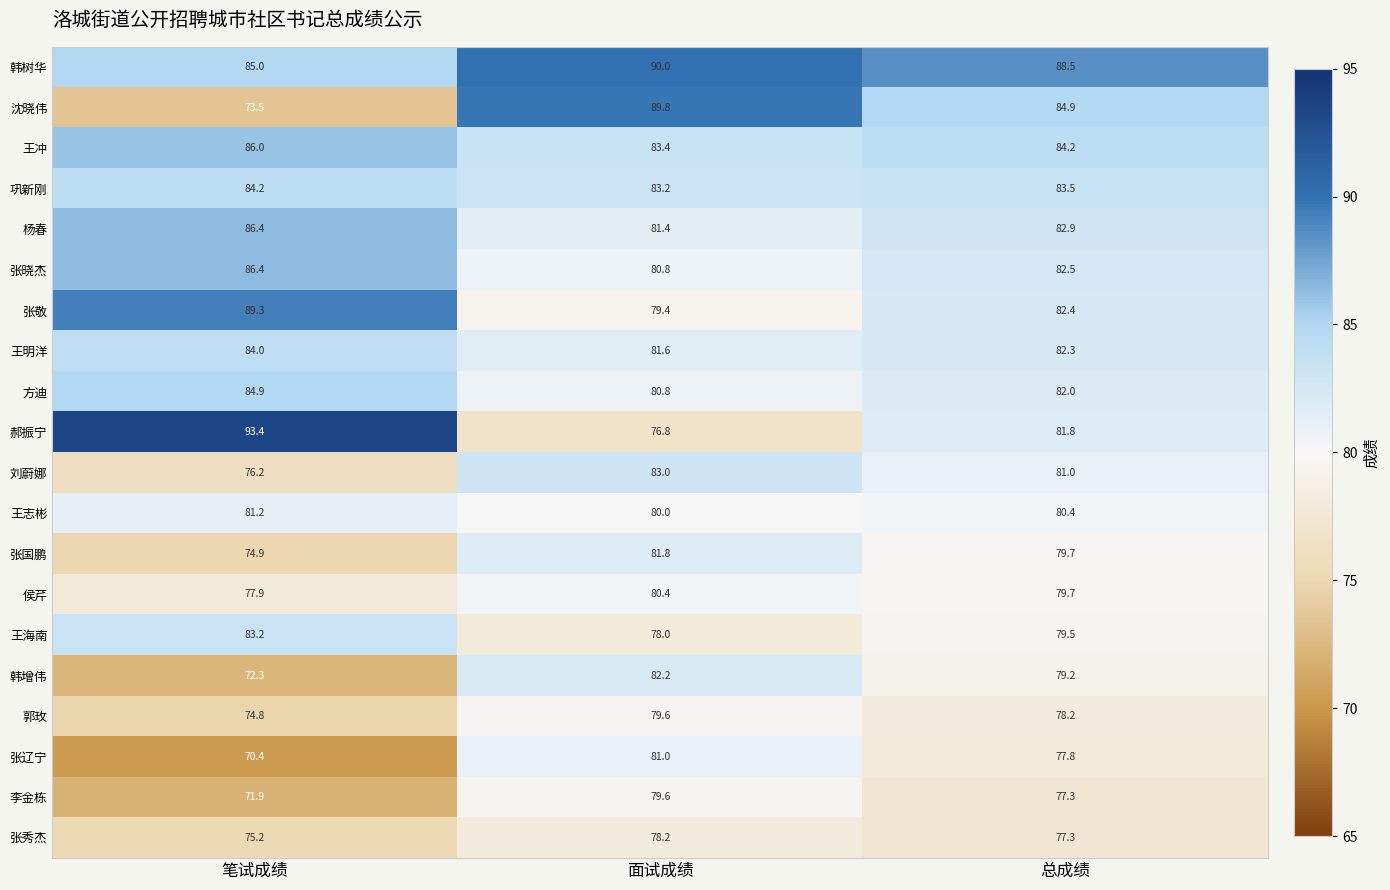

What is the spread (max minus min) of values at 总成绩?

11.2